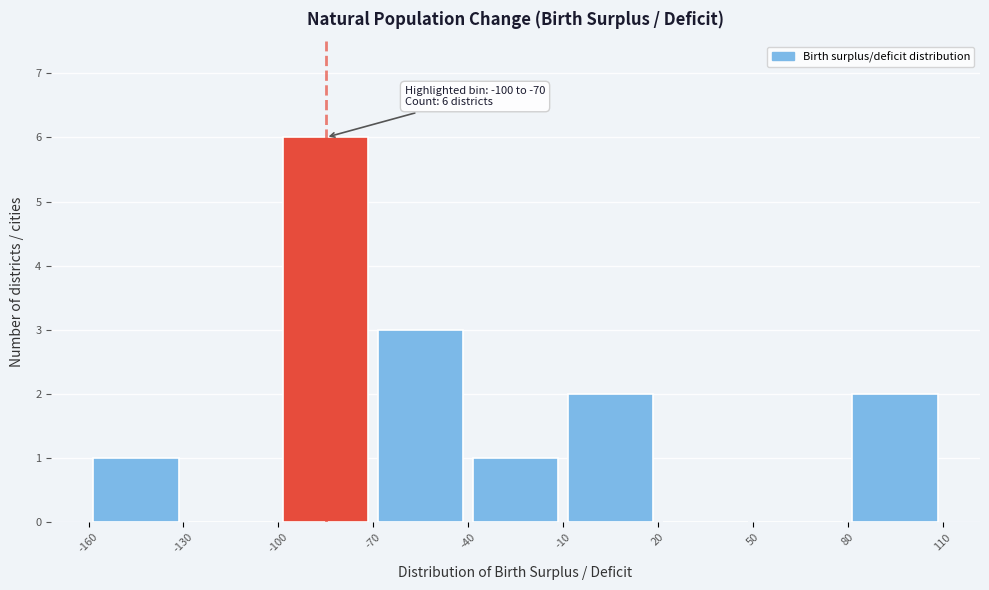

Which range on the x-axis has the tallest bar?

-100 to -70